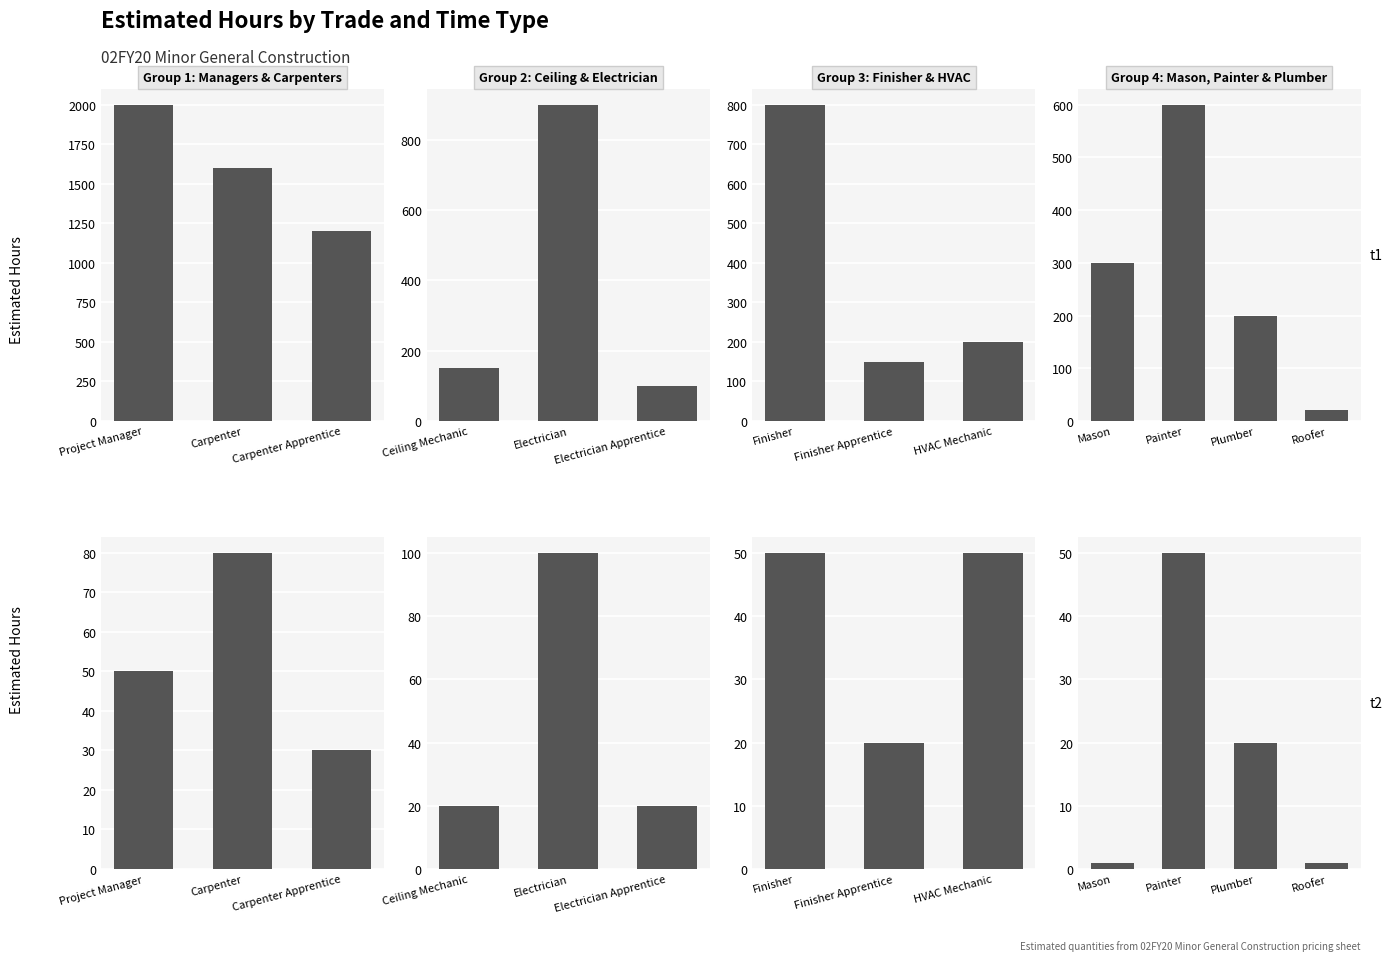

What is the maximum value for Overtime?

50